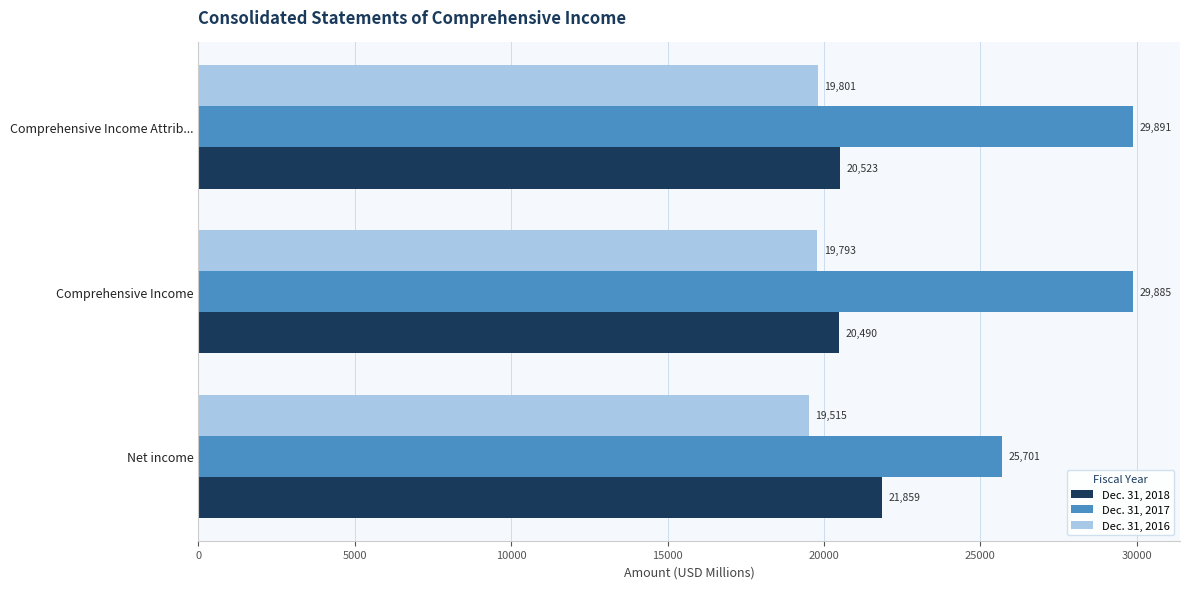

At which category is the sum across all series the highest?

Comprehensive Income Attrib...